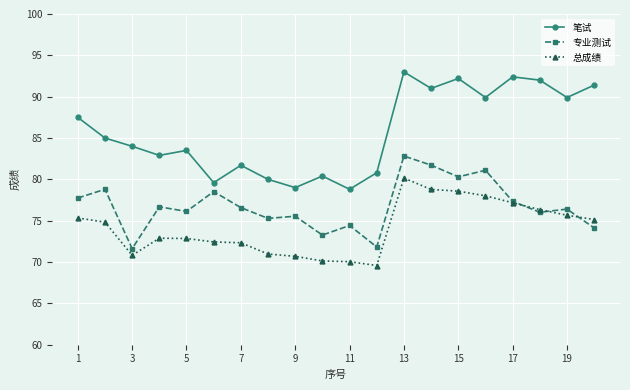

Rank the series by their average value, from lowest to highest.

总成绩, 专业测试, 笔试